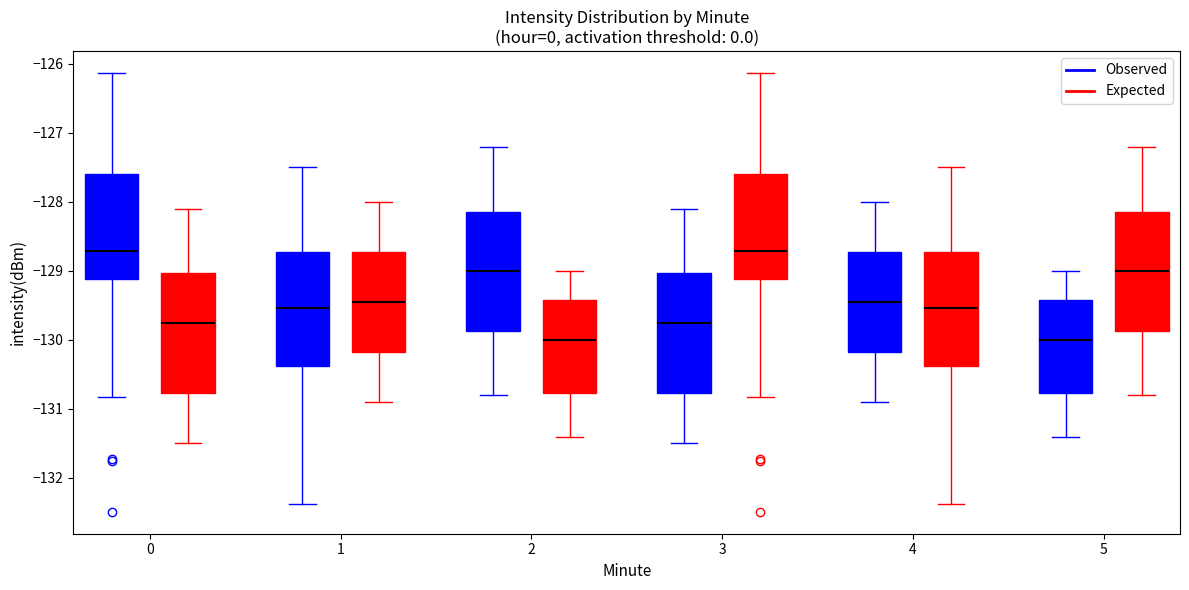

Where is the lower edge of the box for 0 (Expected) on the y-axis? The values are not printed on the chart, so give them approximately, as read against the axis.

-130.8